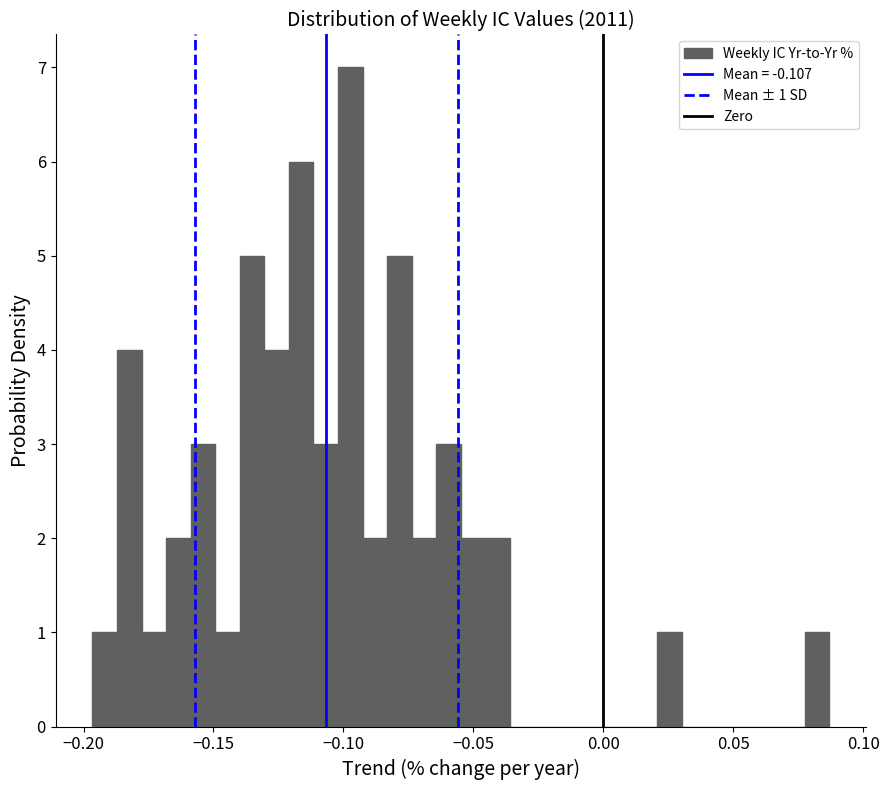

Around what value on the x-axis is the tallest bar? Give the approximate position of its centre, as read against the axis.

-0.095